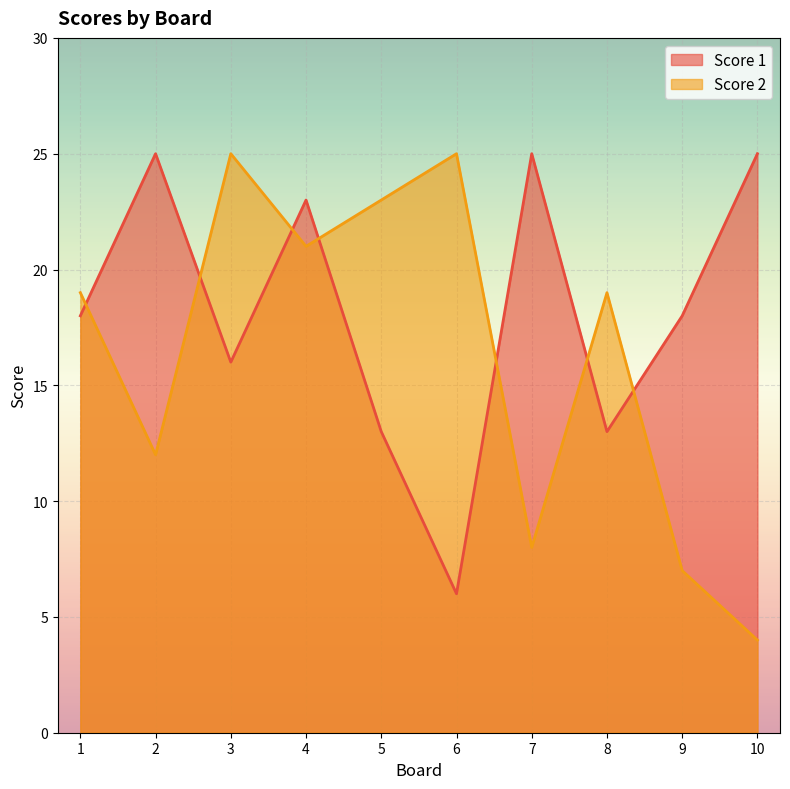

The Score 1 series shows 8 at 6. True or false?

False